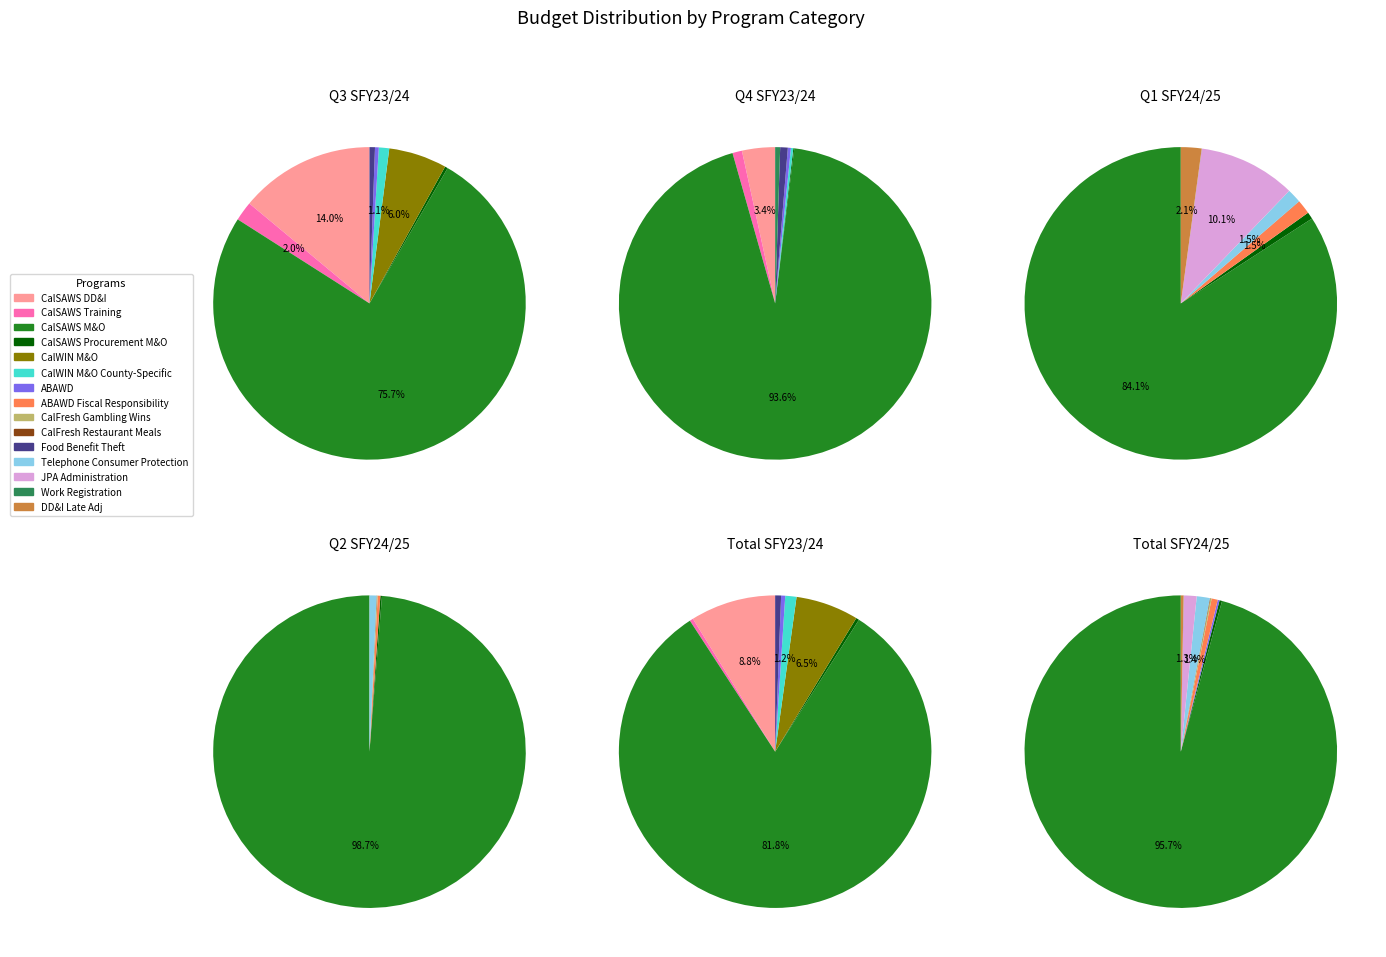

Which slice is the largest?

CalSAWS M&O